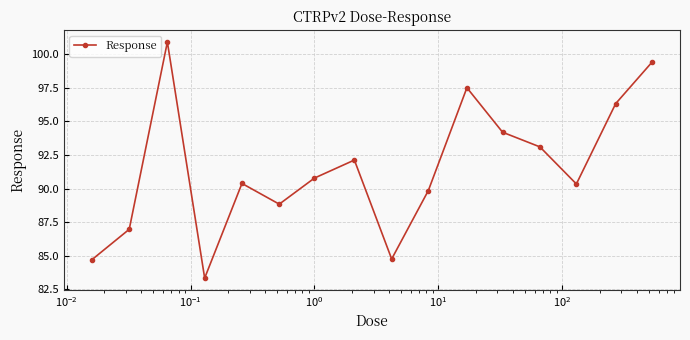

What is the difference between the maximum and minimum values?

17.6